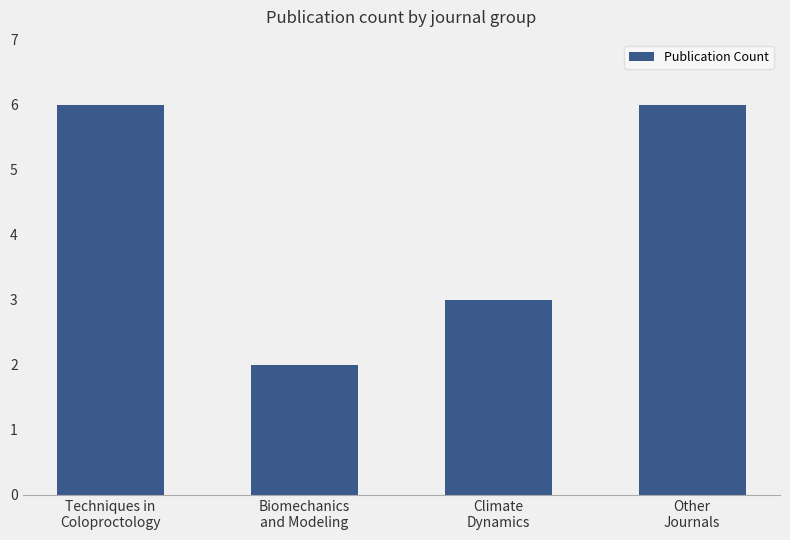

What is the value of the 4th bar from the left?

6